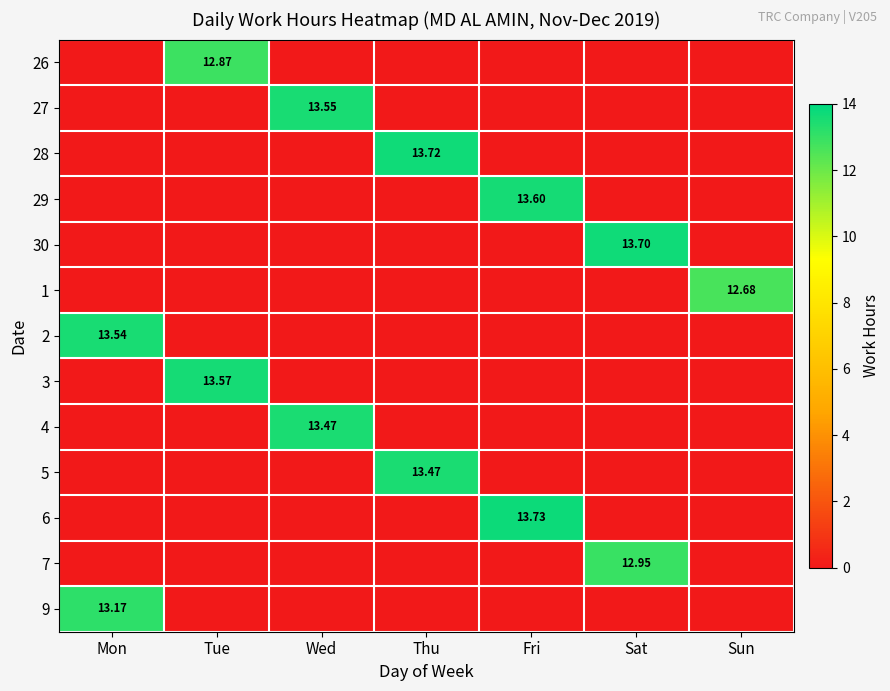

Is it true that 2 equals 0.0 at Fri?

True